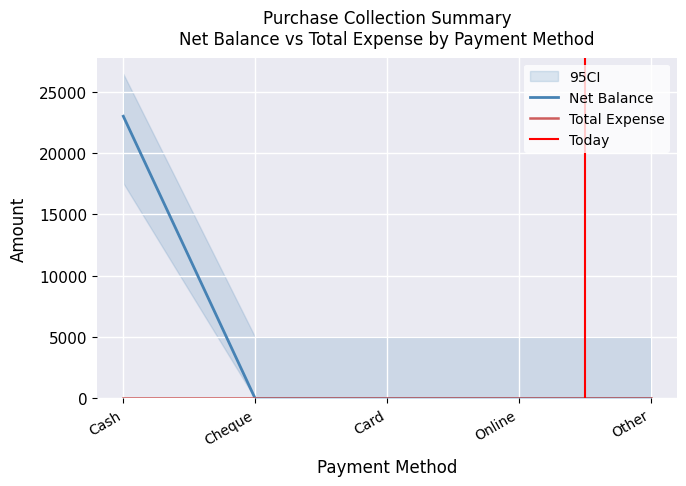

Reading left to right, list all the values displayed in this chart.

Cash=23000	Cheque=0	Card=0	Online=0	Other=0